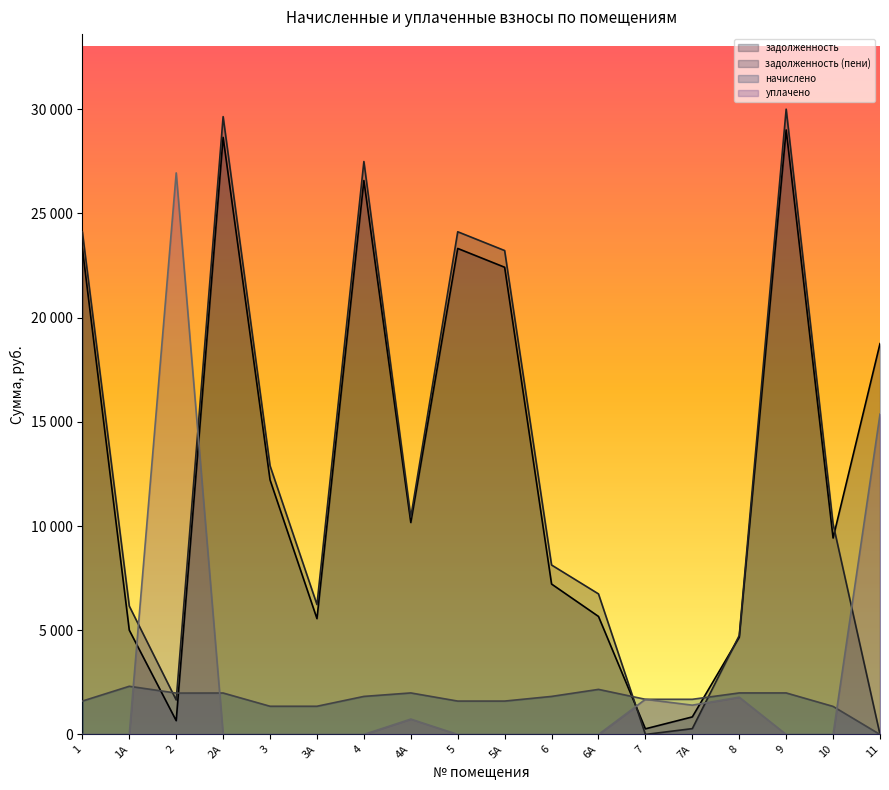

What is the sum of all уплачено values?

47935.1